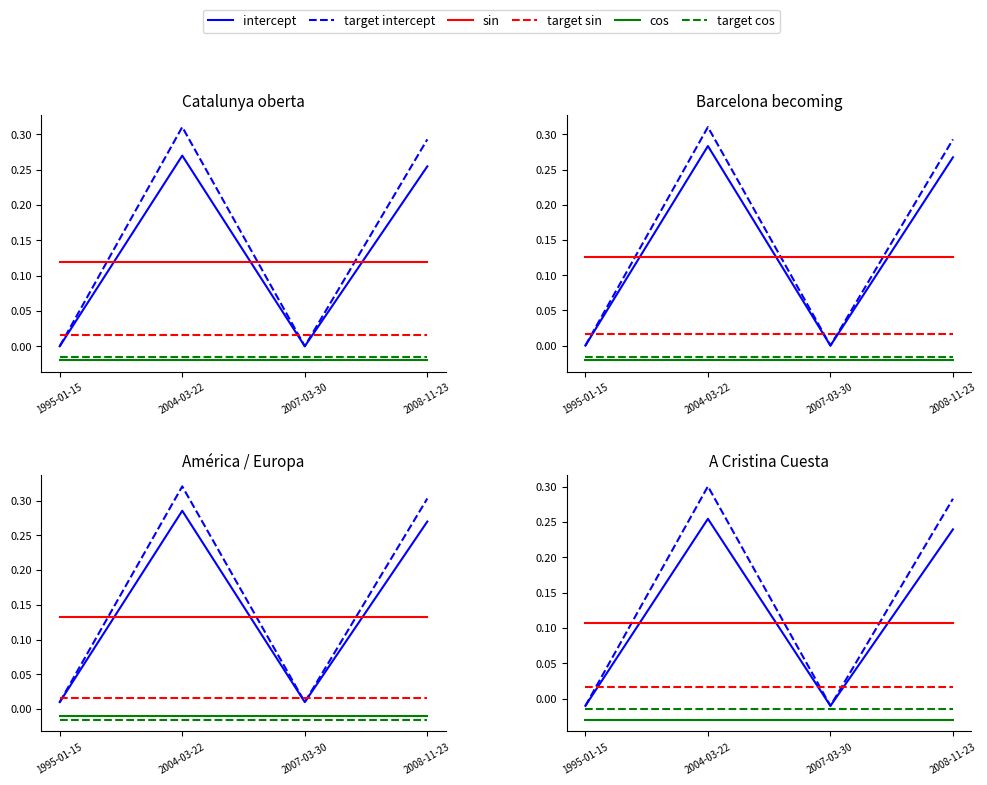

The target intercept series shows -0.0 at 1995-01-15. True or false?

False